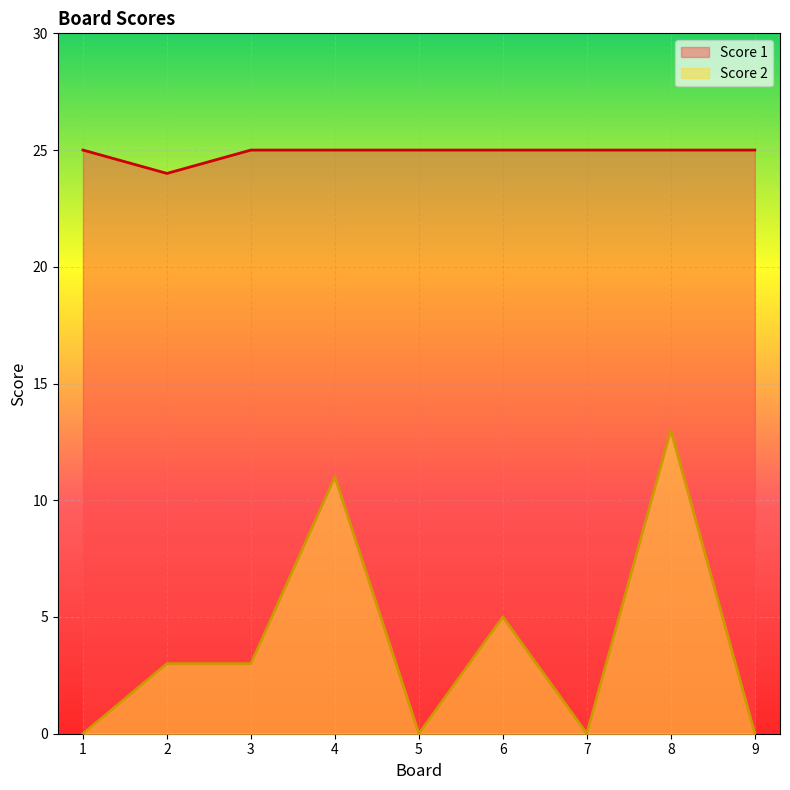

Reading right to left, extract all data points from this chart.

Score 2: 0	13	0	5	0	11	3	3	0
Score 1: 25	25	25	25	25	25	25	24	25